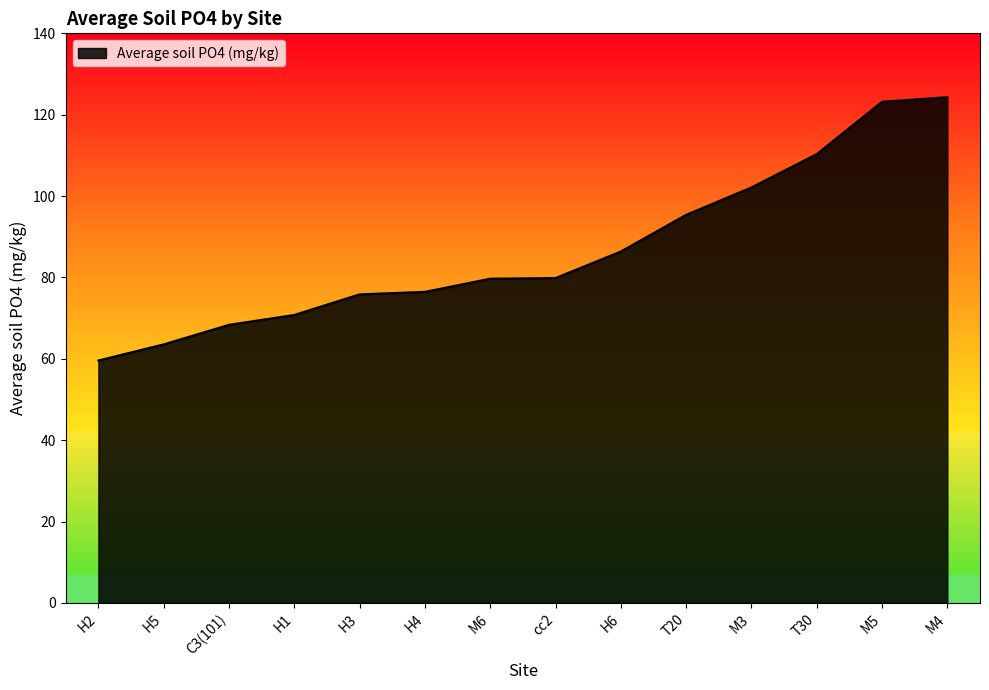

What is the difference between the maximum and minimum values?

64.7